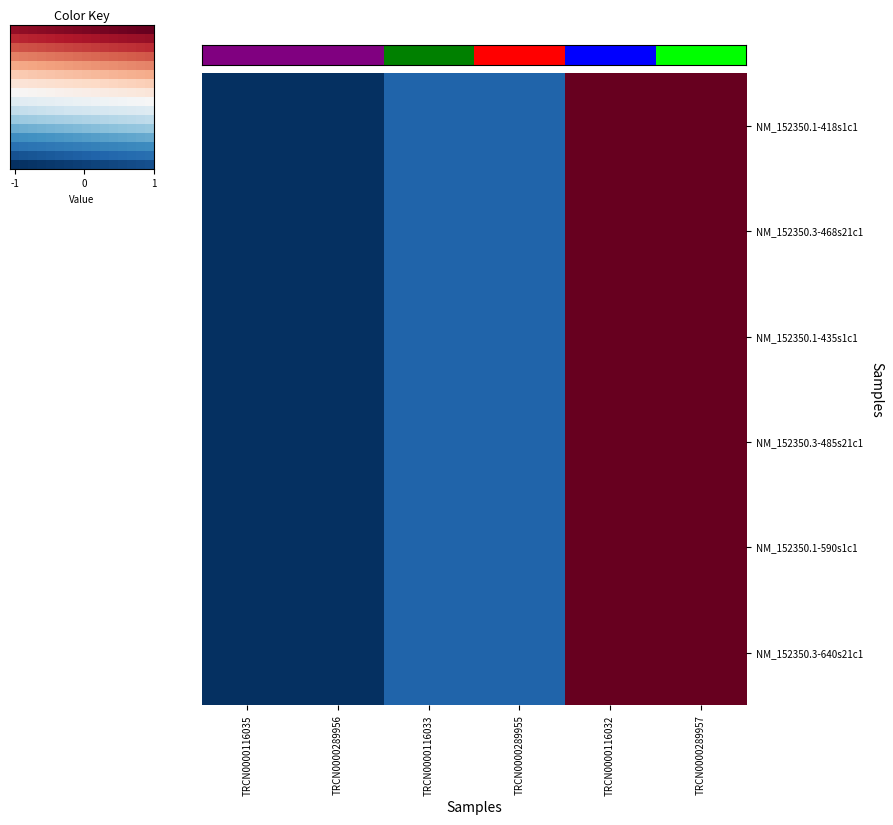

Reading left to right, transcribe all the data shown in this chart.

NM_152350.1-418s1c1: -1.0	-1.0	-0.8	-0.8	1.0	1.0
NM_152350.3-468s21c1: -1.0	-1.0	-0.8	-0.8	1.0	1.0
NM_152350.1-435s1c1: -1.0	-1.0	-0.8	-0.8	1.0	1.0
NM_152350.3-485s21c1: -1.0	-1.0	-0.8	-0.8	1.0	1.0
NM_152350.1-590s1c1: -1.0	-1.0	-0.8	-0.8	1.0	1.0
NM_152350.3-640s21c1: -1.0	-1.0	-0.8	-0.8	1.0	1.0